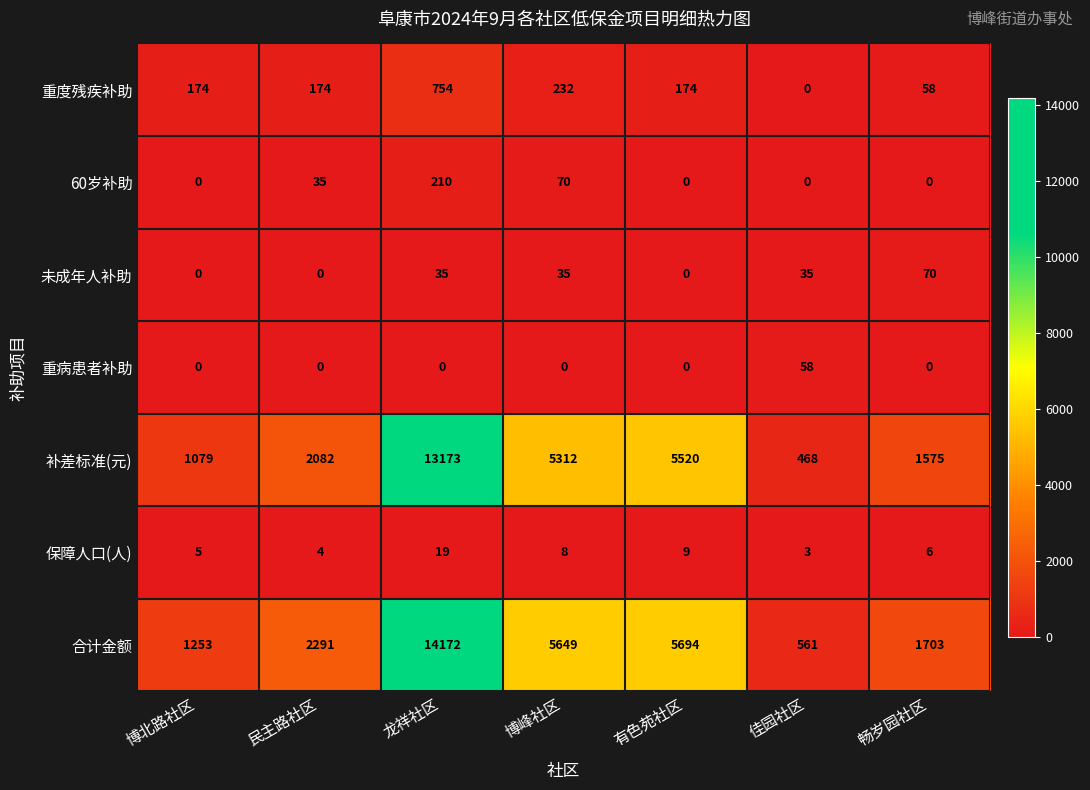

What is the difference between the second highest and minimum values in the 保障人口(人) series?

6